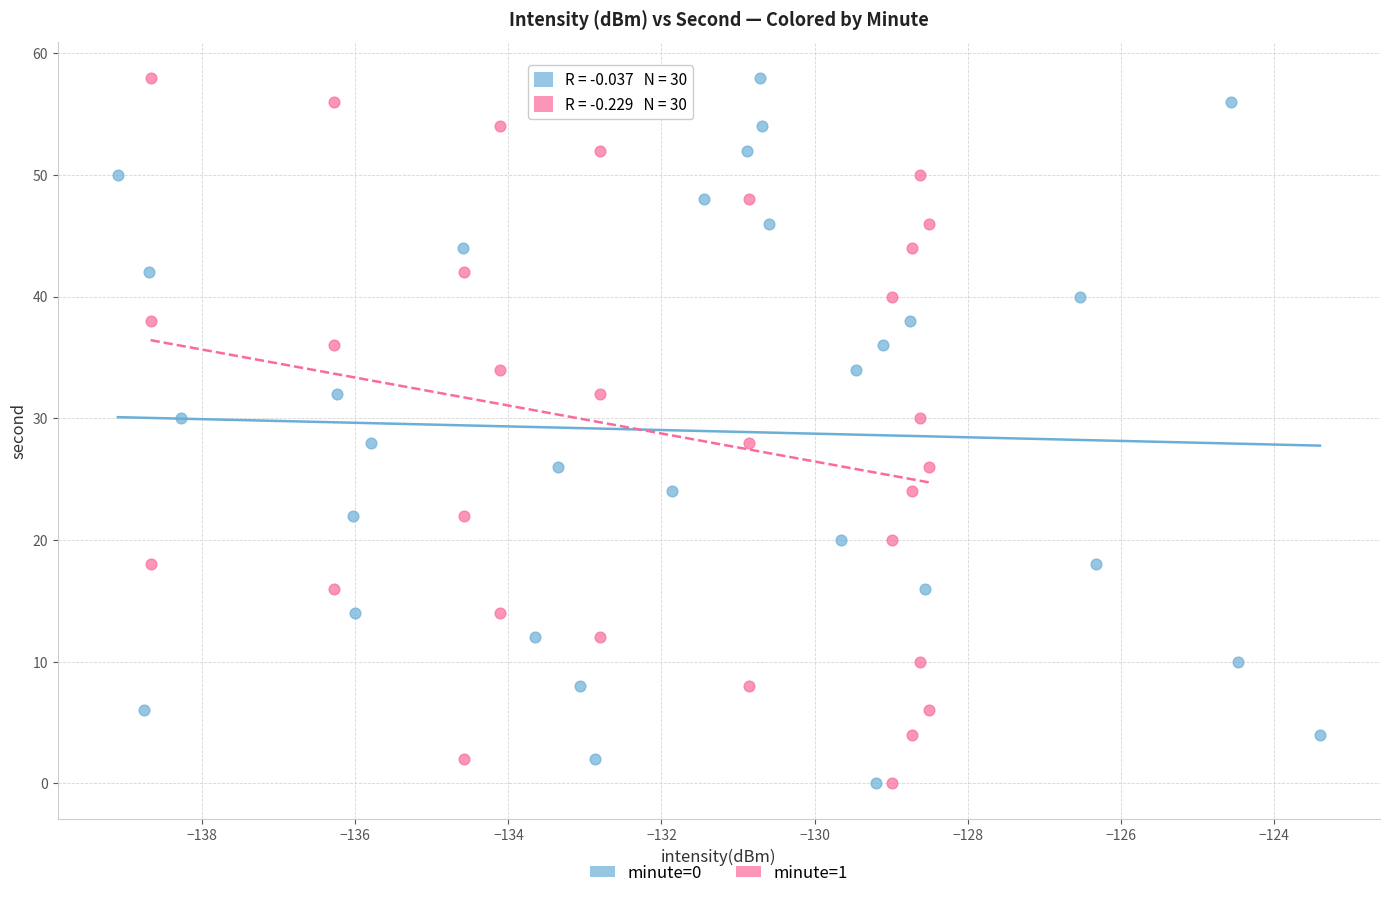

What are all the series names shown in the legend?

minute=0, minute=1